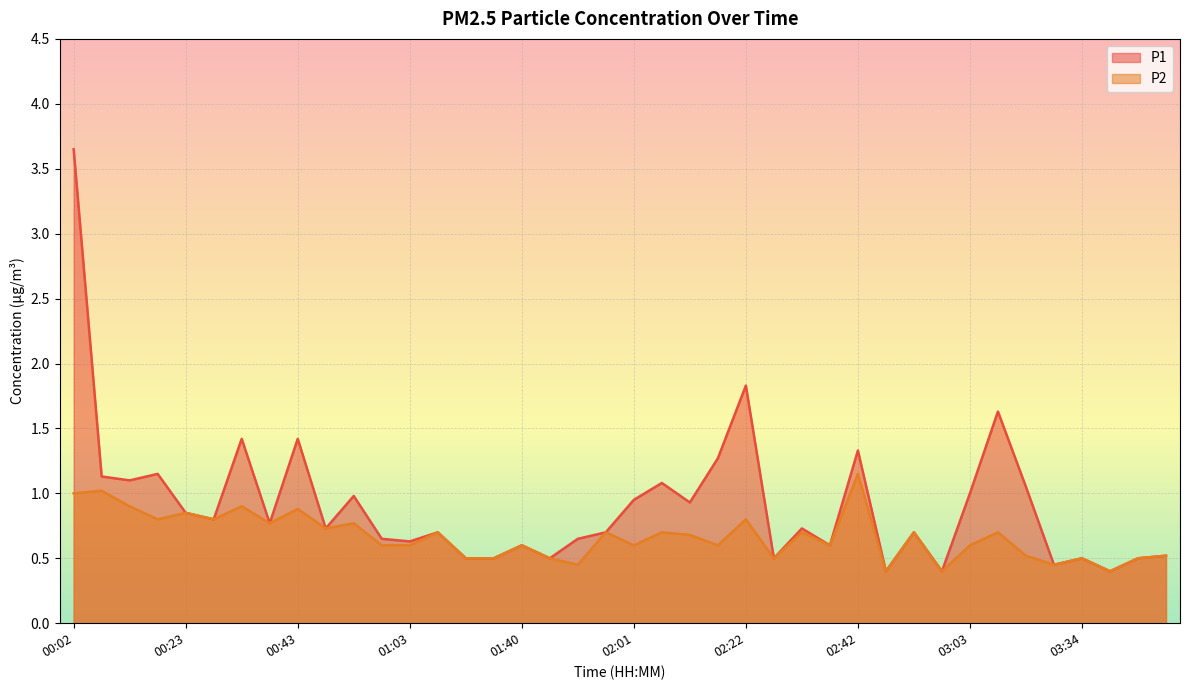

Between 01:03 and 00:07, which is larger?

00:07